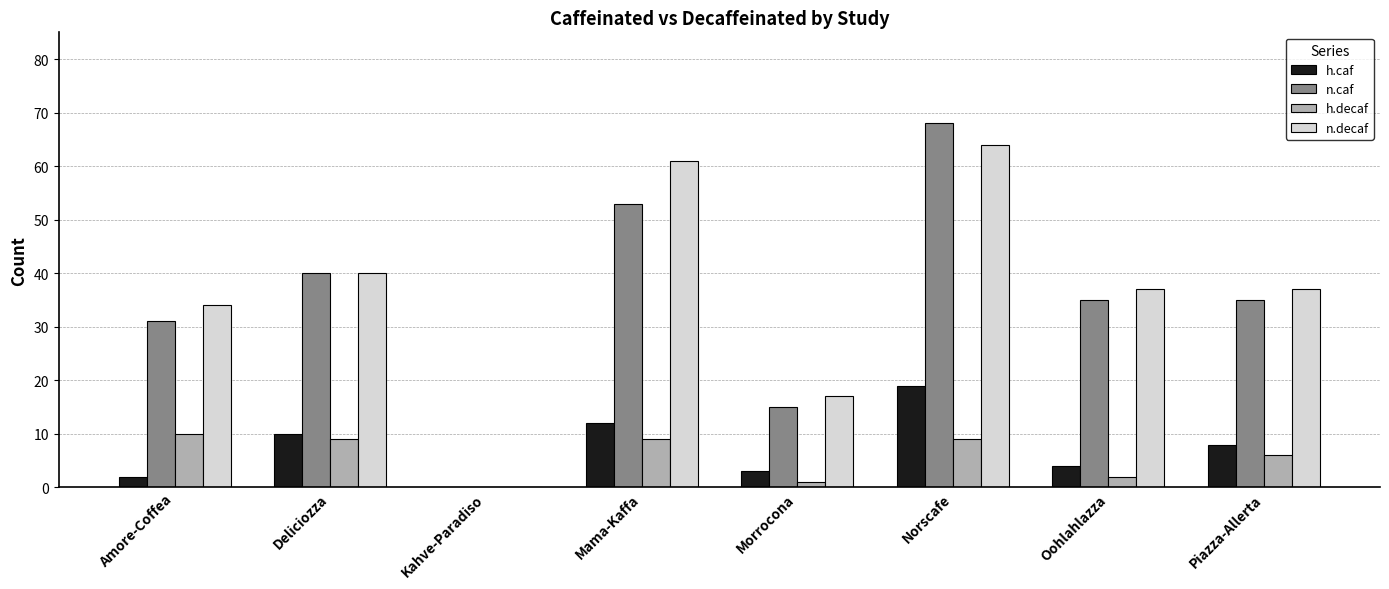

What is the total value across all series at Piazza-Allerta?

86